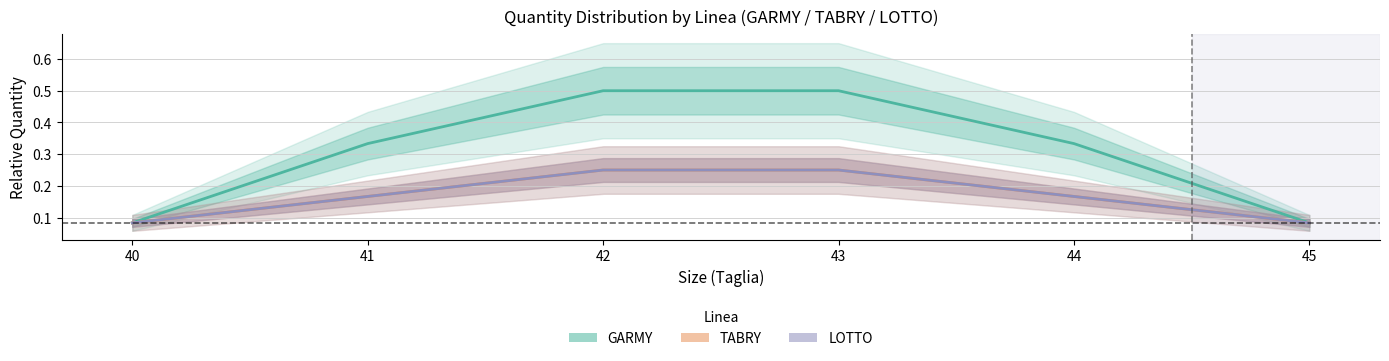

Does the chart have visible grid lines?

Yes